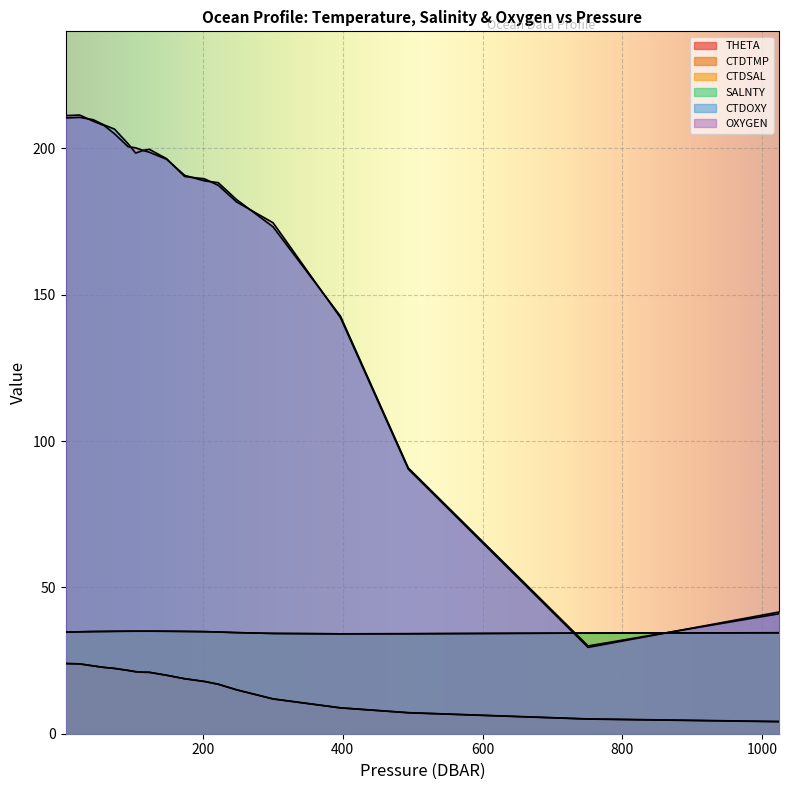

At which label is CTDOXY closest to 120?

396.8